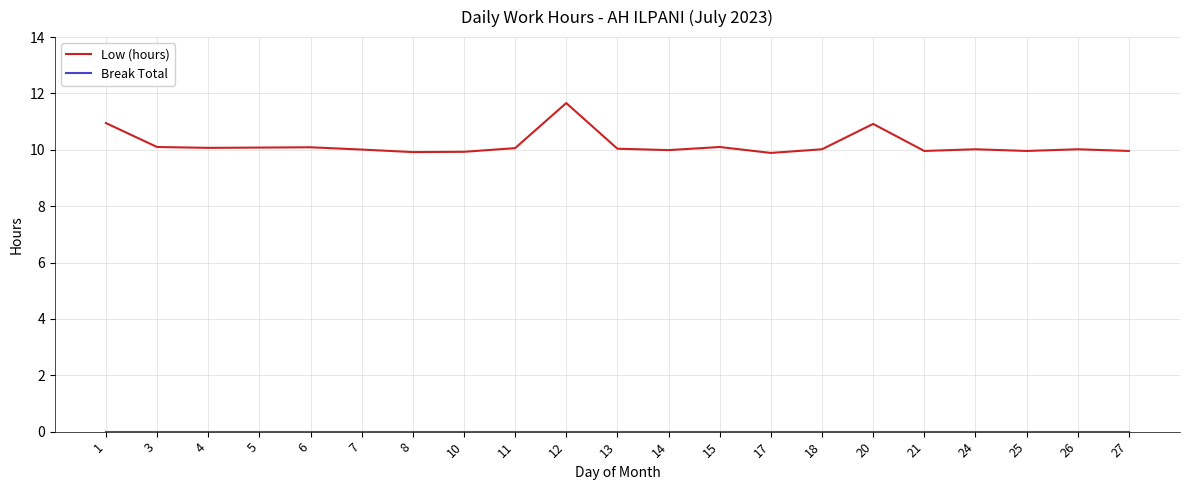

Read the Low (hours) value at 21.

10.0